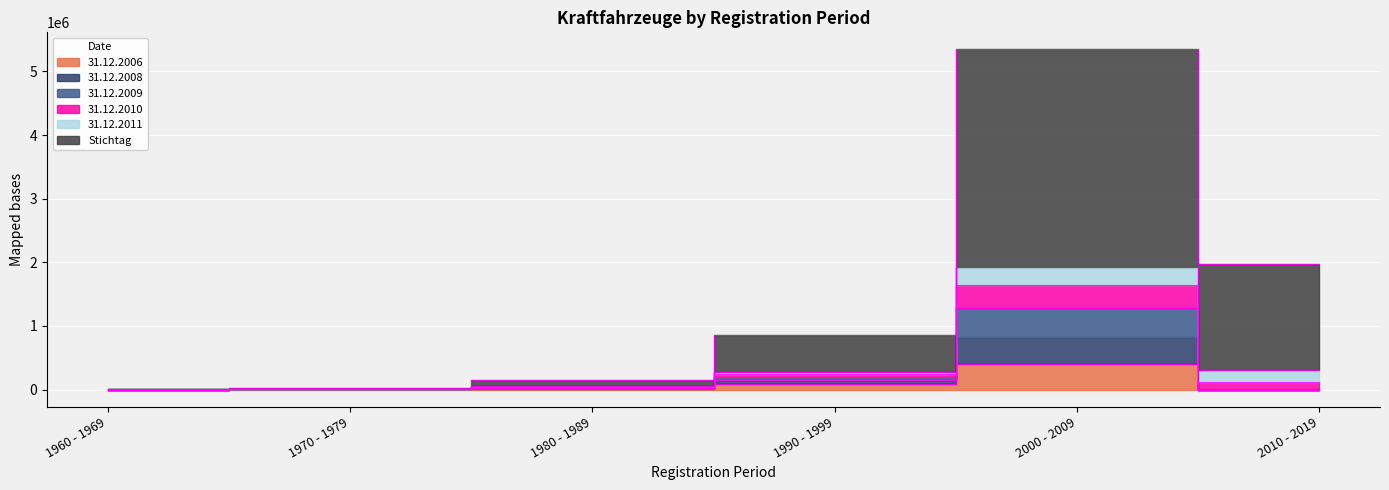

What is the spread (max minus min) of values at 2010 - 2019?

1980866